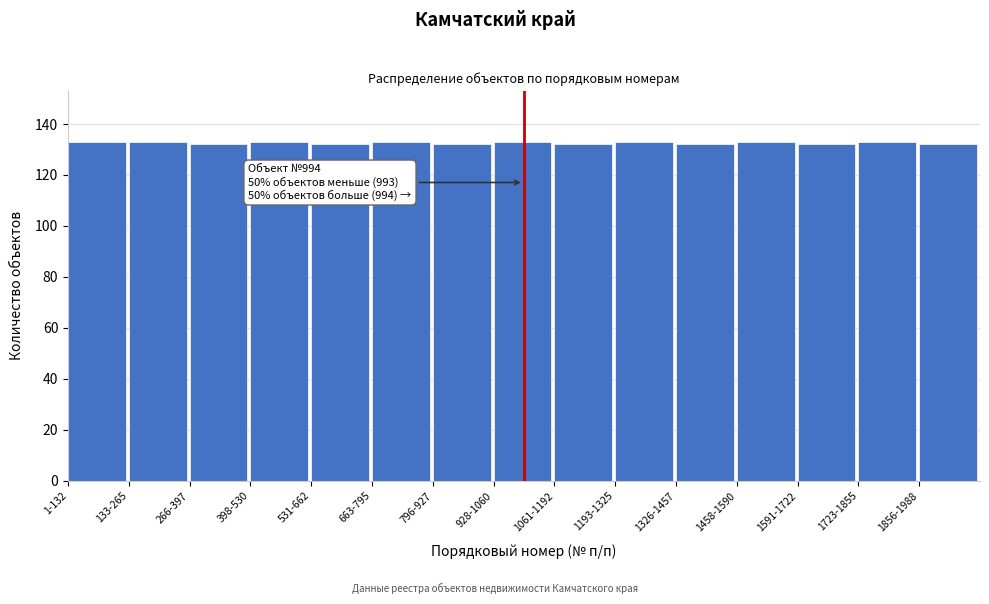

Reading right to left, transcribe all the data shown in this chart.

132	133	132	133	132	133	132	133	132	133	132	133	132	133	133